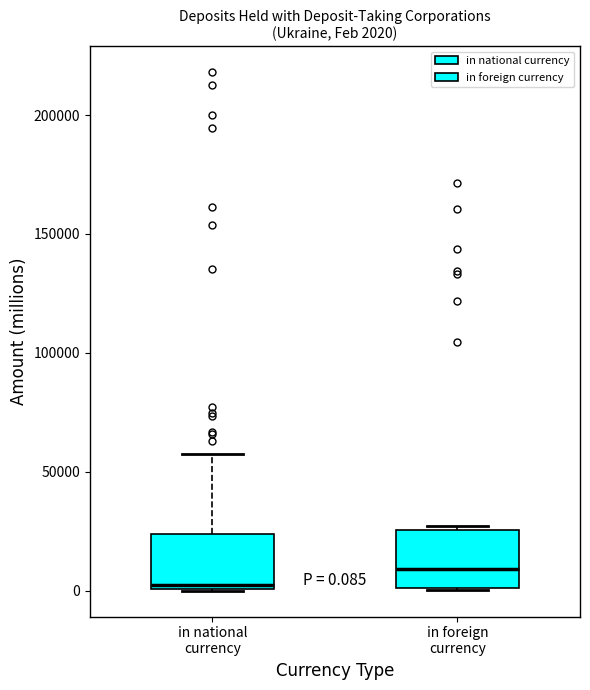

Which box has the lowest median line?

in national currency